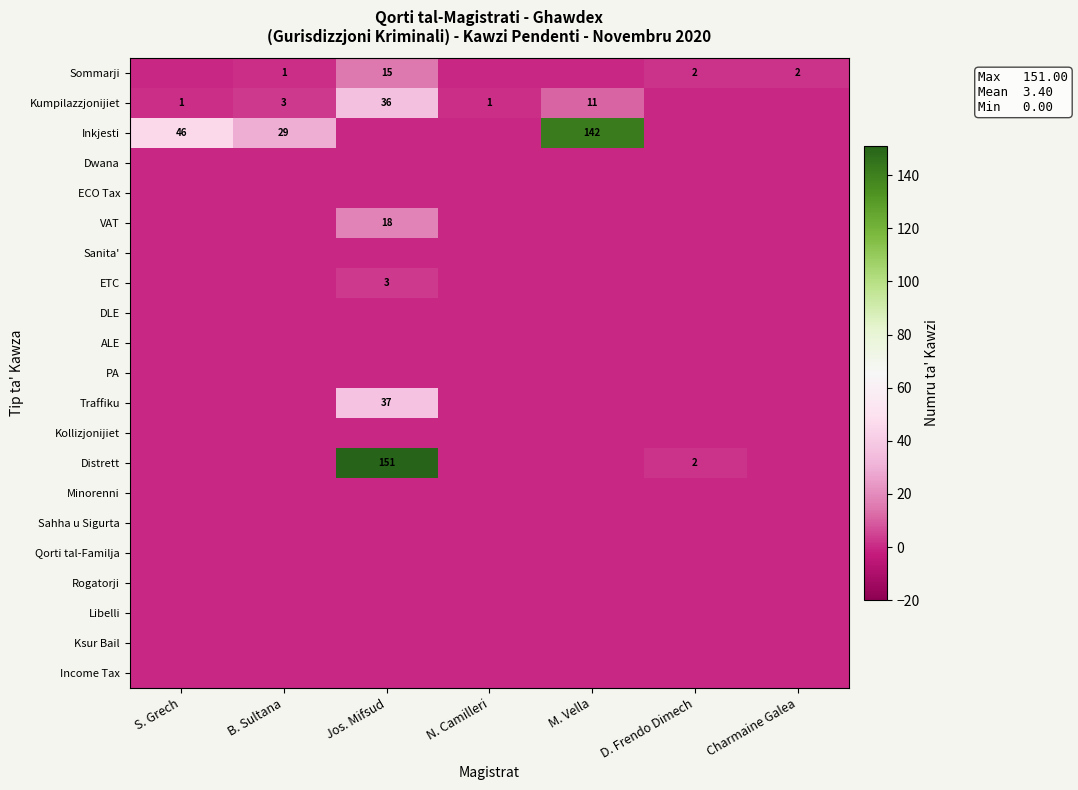

Between M. Vella and Jos. Mifsud, which is larger?

Jos. Mifsud